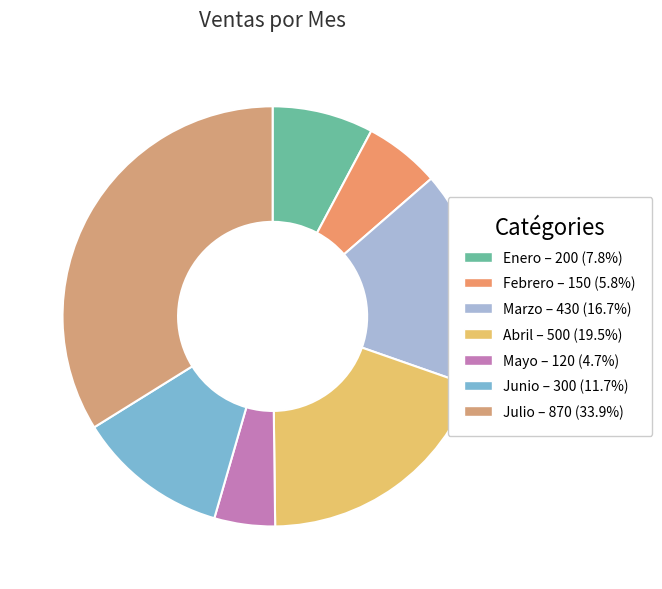

What percentage is the Abril slice, to the nearest percent?

19%